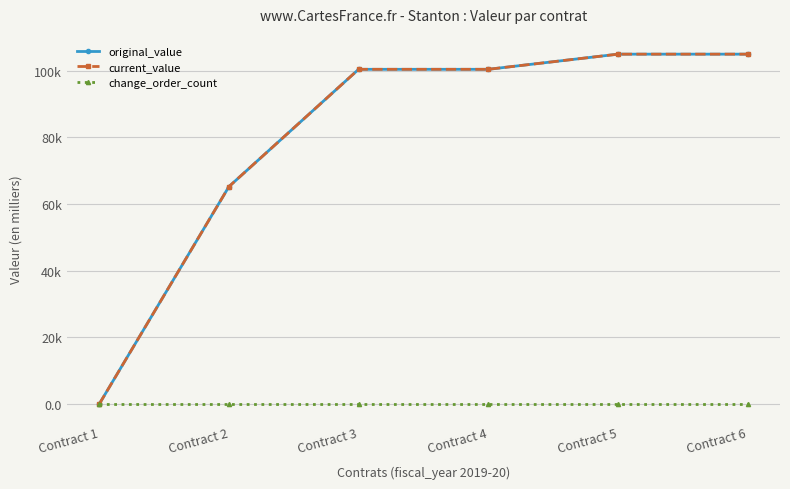

Reading left to right, extract all data points from this chart.

original_value: 0.0	65.2	100.5	100.5	105.0	105.0
current_value: 0.0	65.2	100.5	100.5	105.0	105.0
change_order_count: 0.0	0.0	0.0	0.0	0.0	0.0